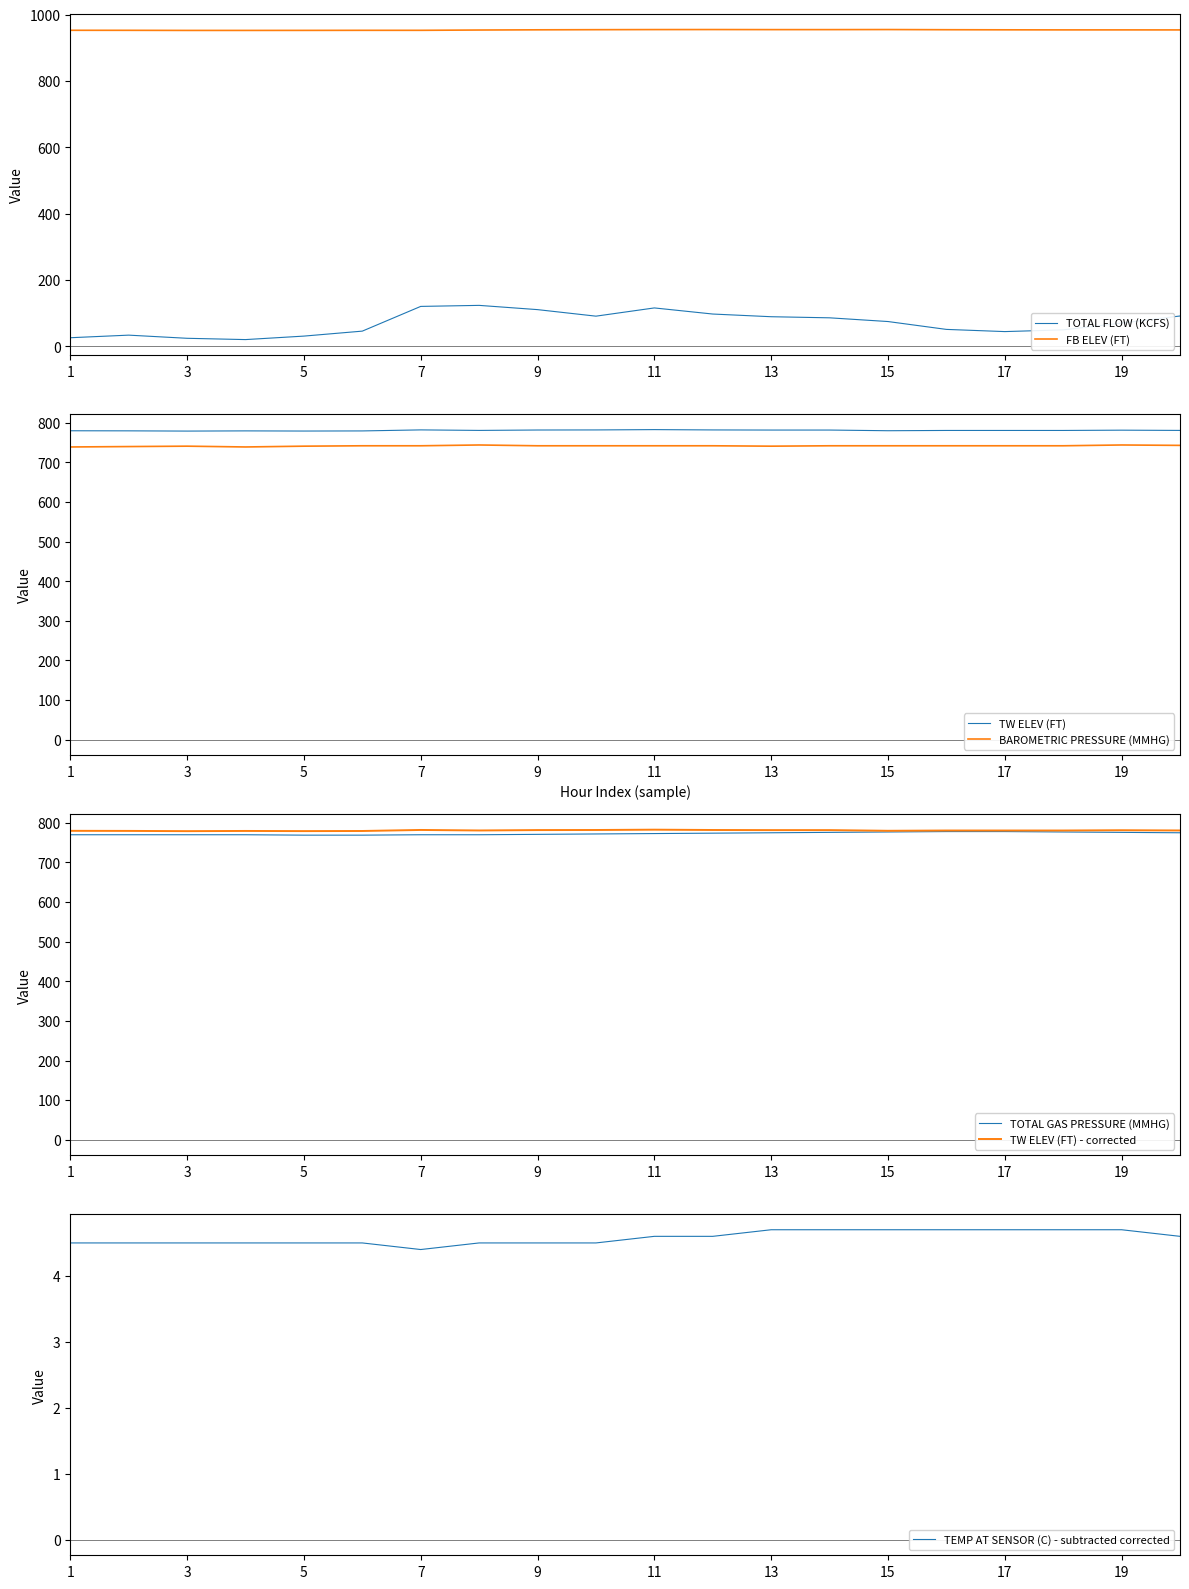

The FB ELEV (FT) series shows 952.7 at 2. True or false?

True